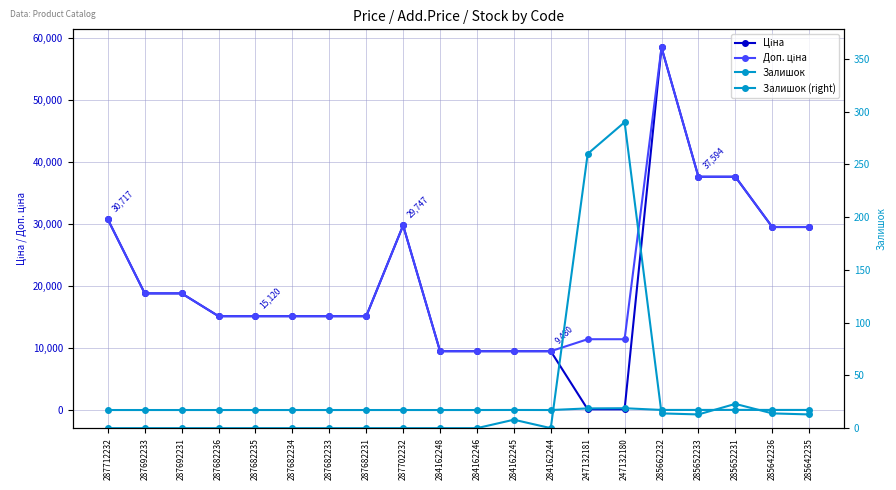

List the series in order of their peak value, highest first.

Ціна, Доп. ціна, Залишок, Залишок (right)